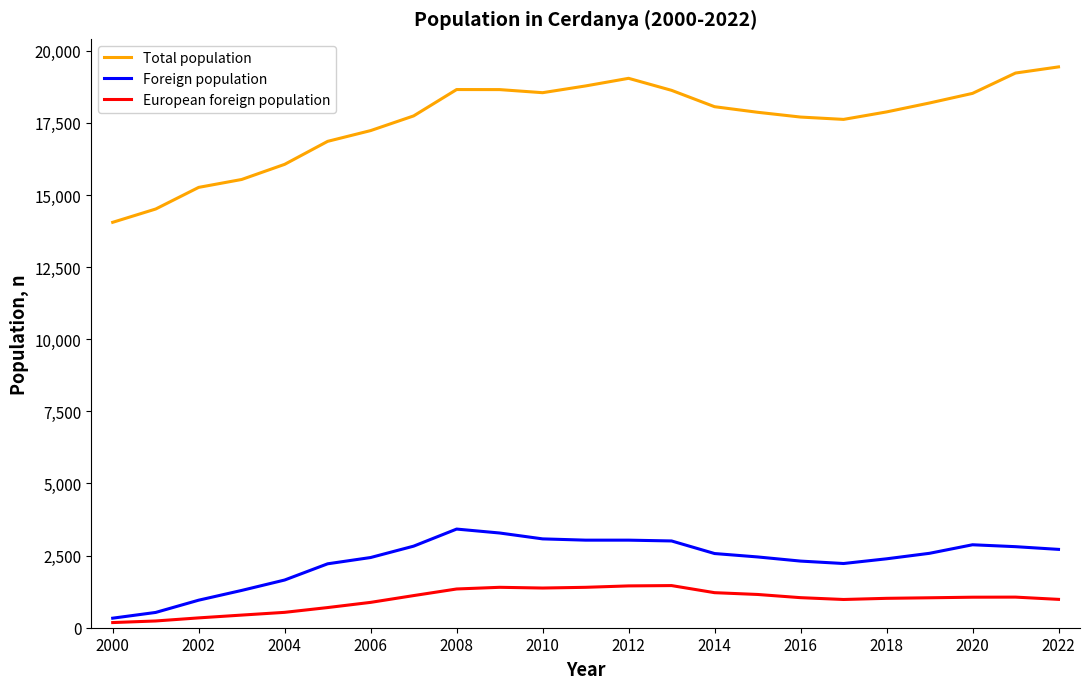

What is the minimum value for Total population?

14055